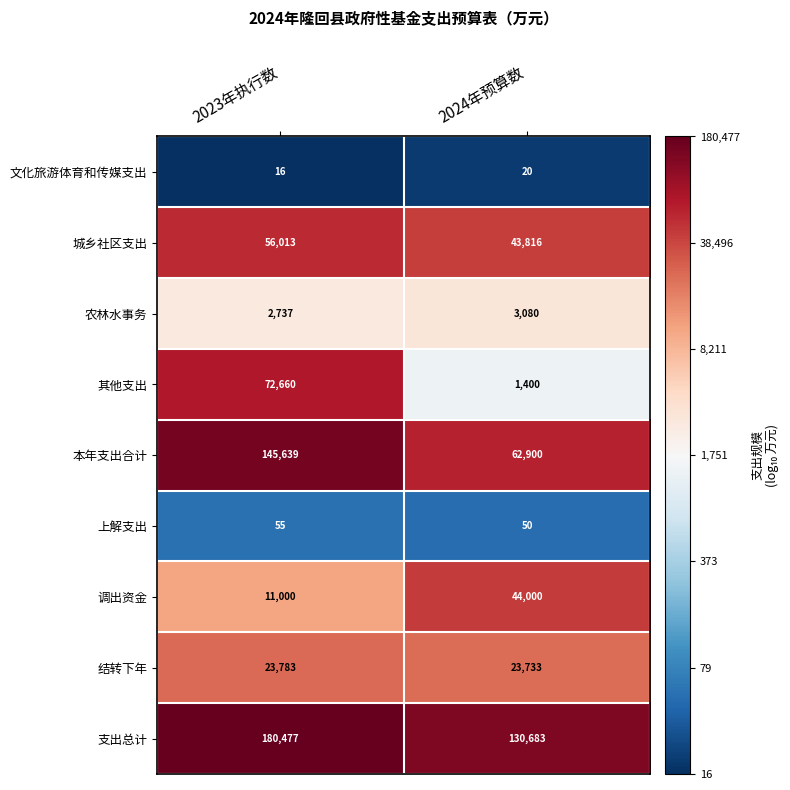

True or false: 结转下年 has a value of 23783 at 2023年执行数.

True